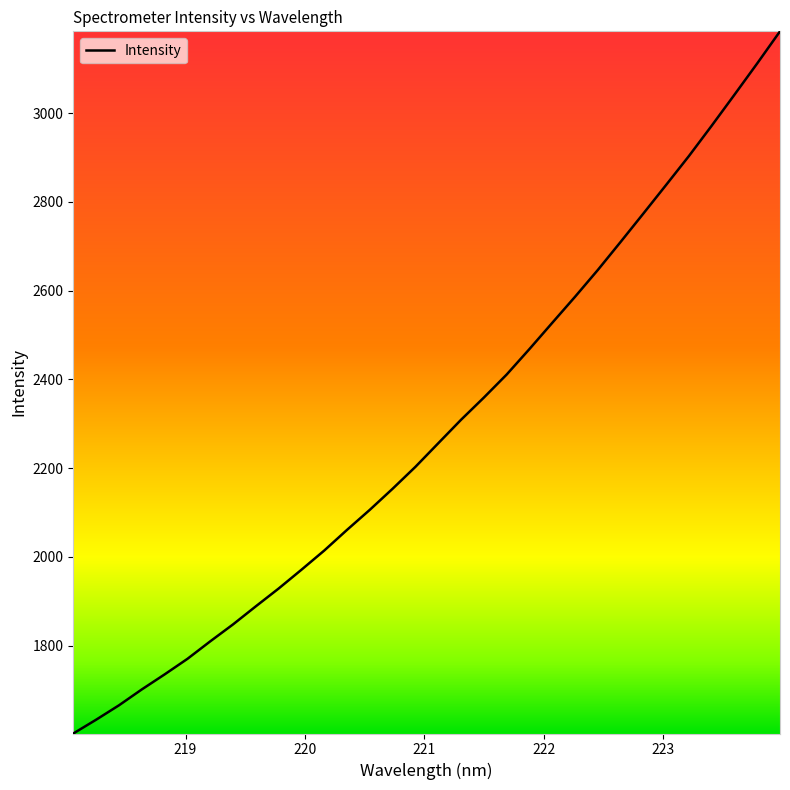

What is the smallest value displayed?

1601.7